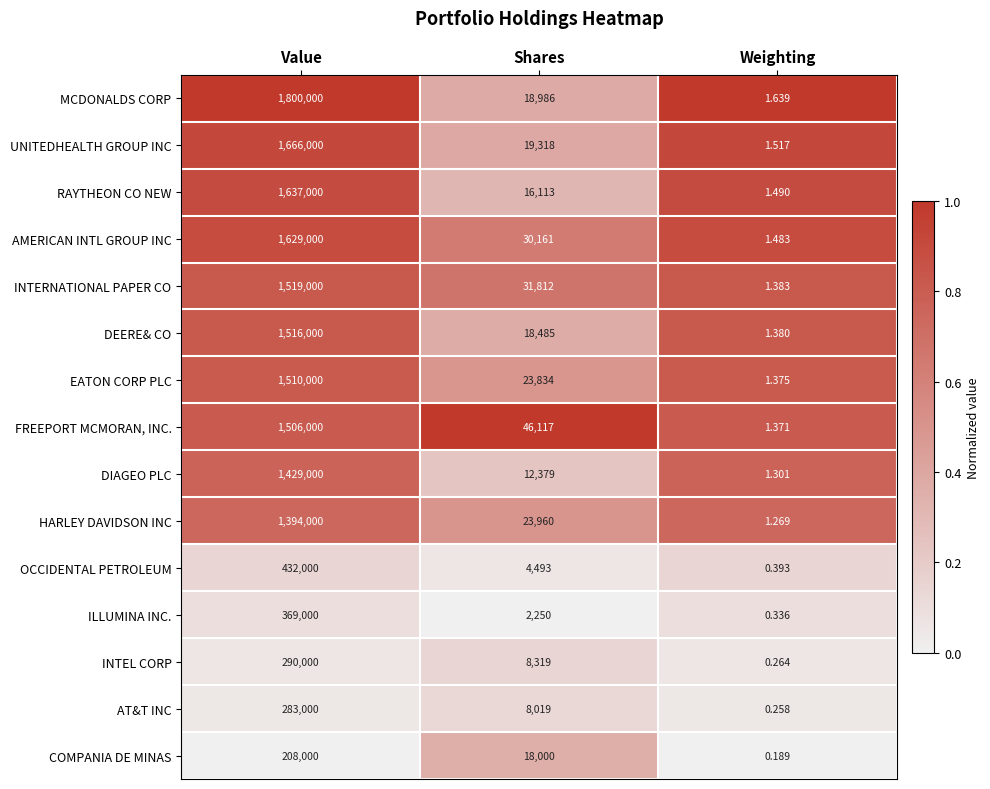

Which series has the largest total across all categories?

MCDONALDS CORP